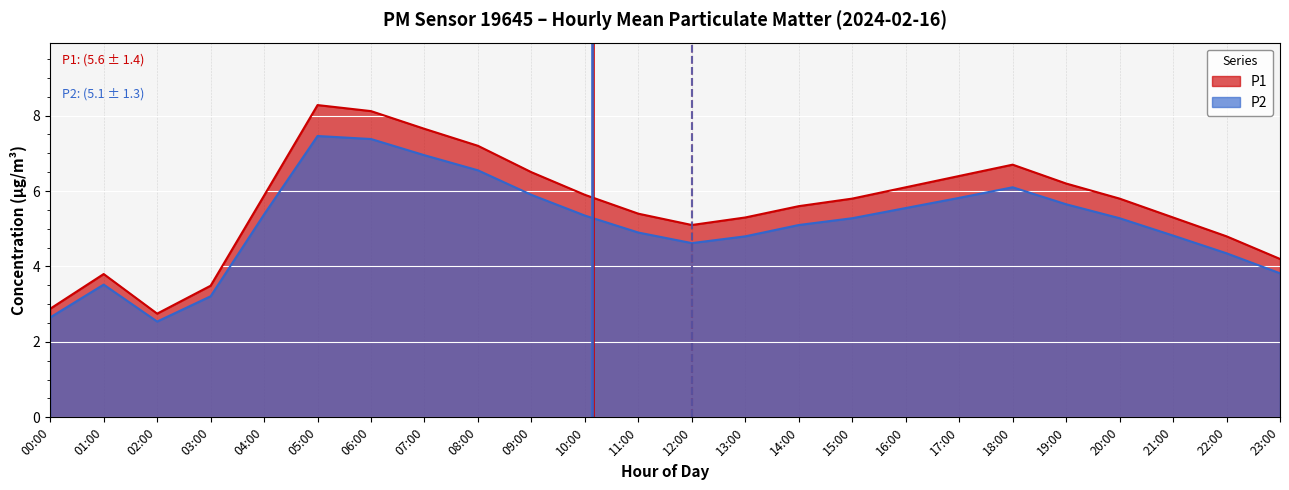

What is the maximum value for P2?

7.5